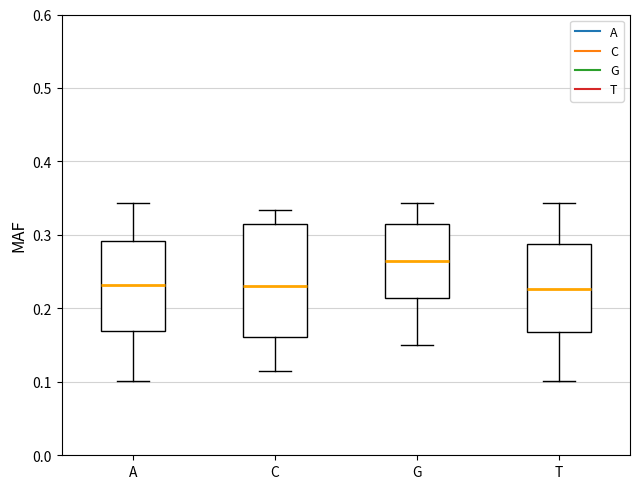

Reading left to right, read every box against the y-axis: the position of its median line, the range the box covers, and the ends of its whiskers. The values are not printed on the chart, so give them approximately, as read against the axis.

A: median 0.23, box 0.17 to 0.29, whiskers 0.10 to 0.34
C: median 0.23, box 0.16 to 0.31, whiskers 0.12 to 0.33
G: median 0.26, box 0.21 to 0.31, whiskers 0.15 to 0.34
T: median 0.23, box 0.17 to 0.29, whiskers 0.10 to 0.34